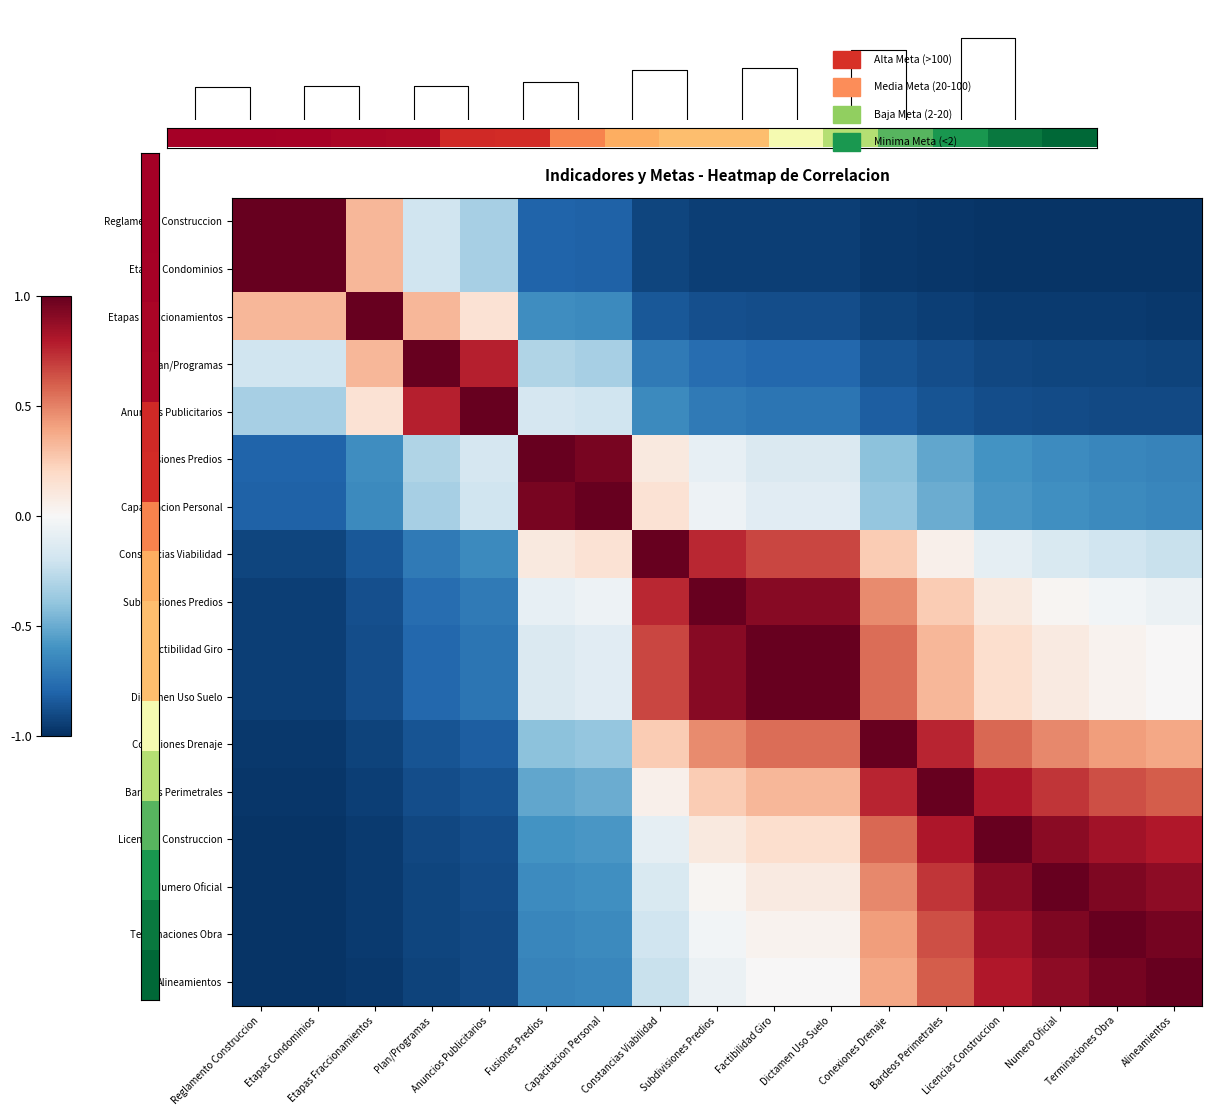

At which label is Etapas Condominios closest to 0?

Plan/Programas